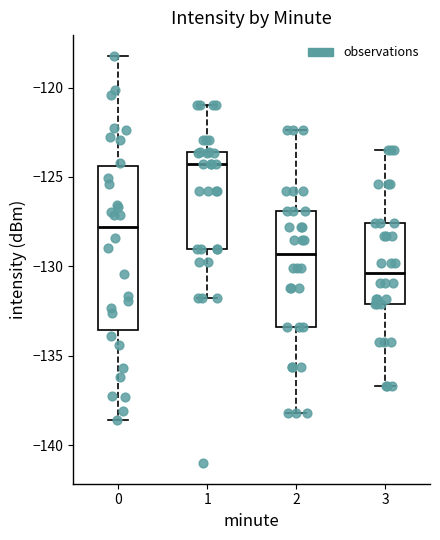

Which box has the highest median line?

1